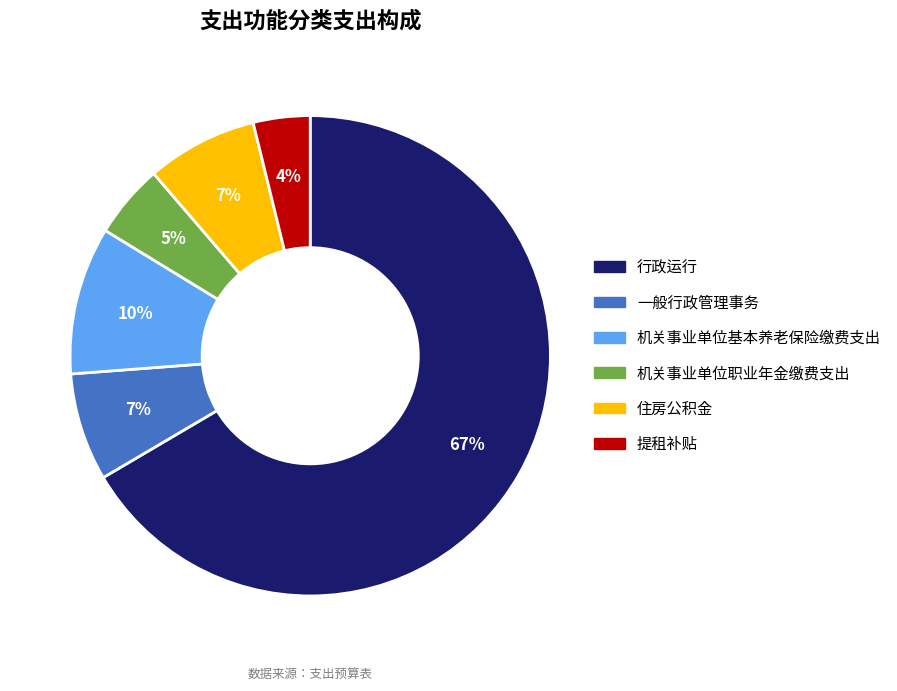

True or false: 一般行政管理事务 accounts for 22% of the total.

False